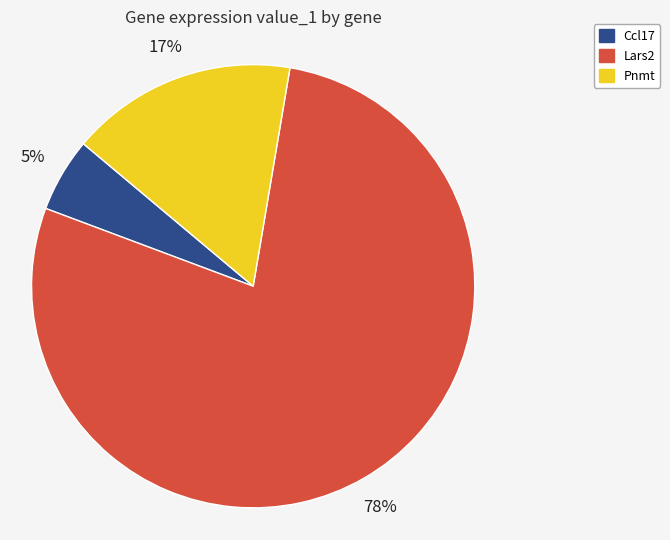

How many segments does this pie chart have?

3